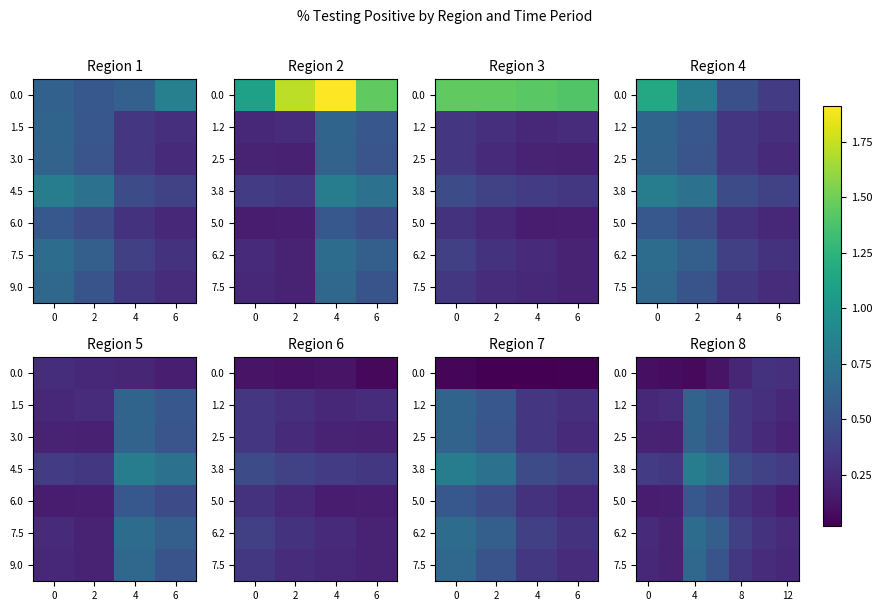

What is the average value of the 5.0 series?

0.3